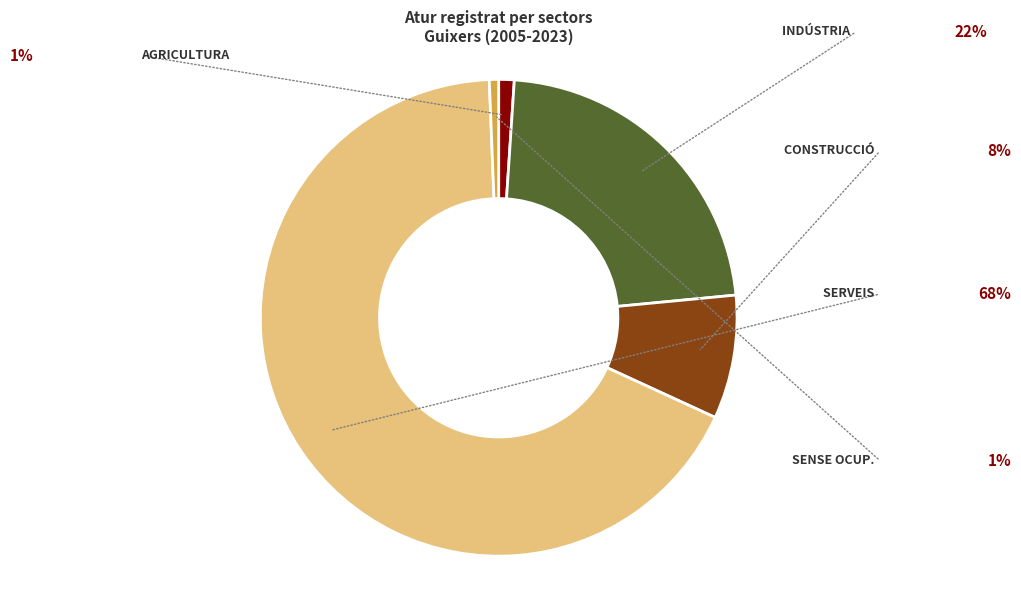

Count the number of slices in the pie.

5